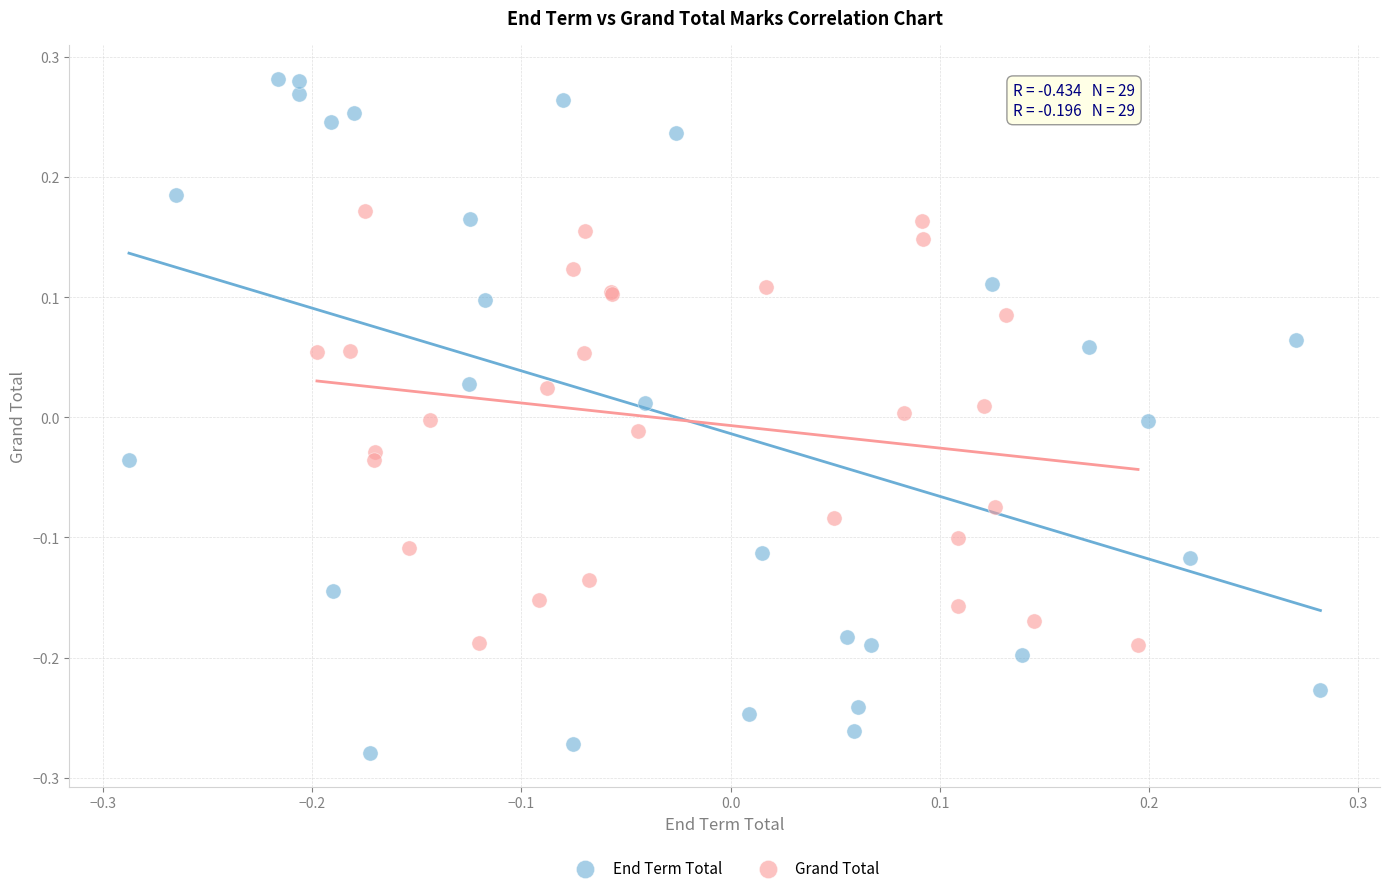

Which series has the widest spread of Y values?

End Term Total